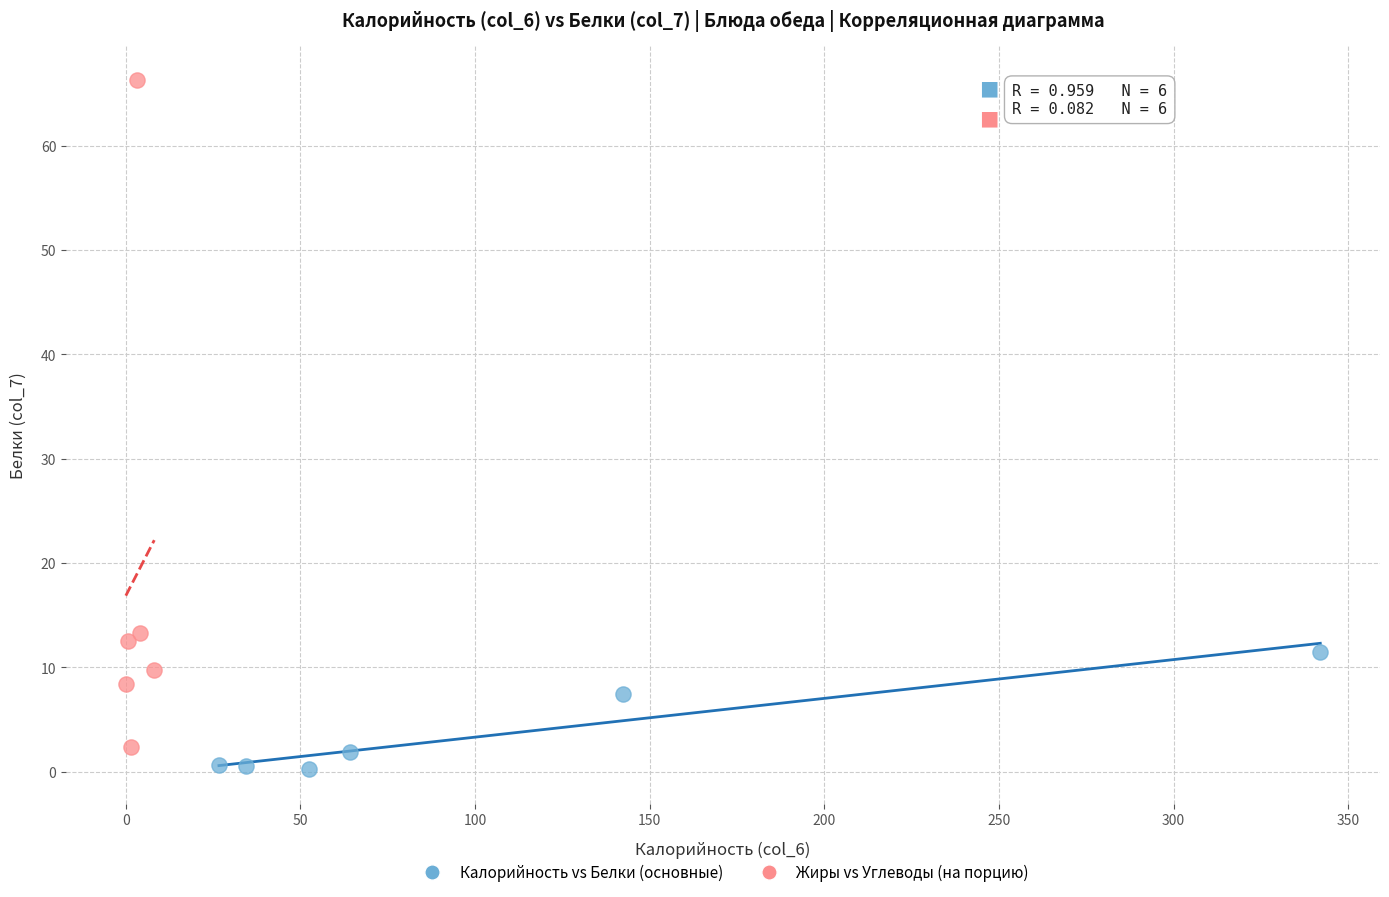

Which series contains the highest Y value?

Жиры vs Углеводы (на порцию)